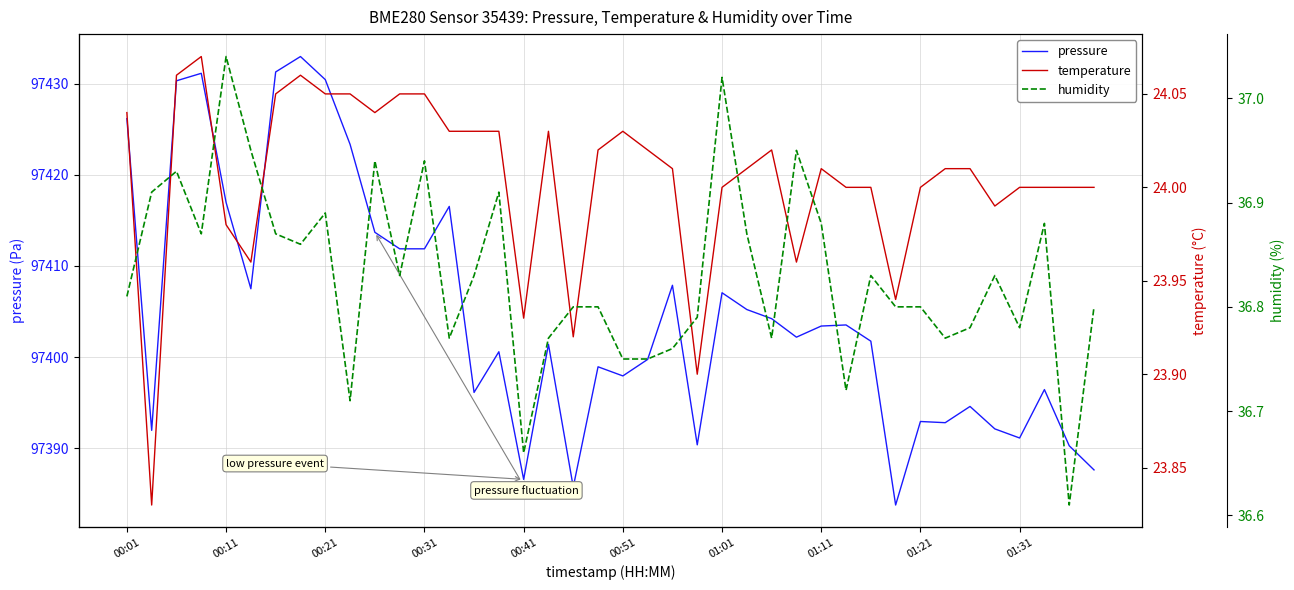

Which series has the widest spread of values?

pressure